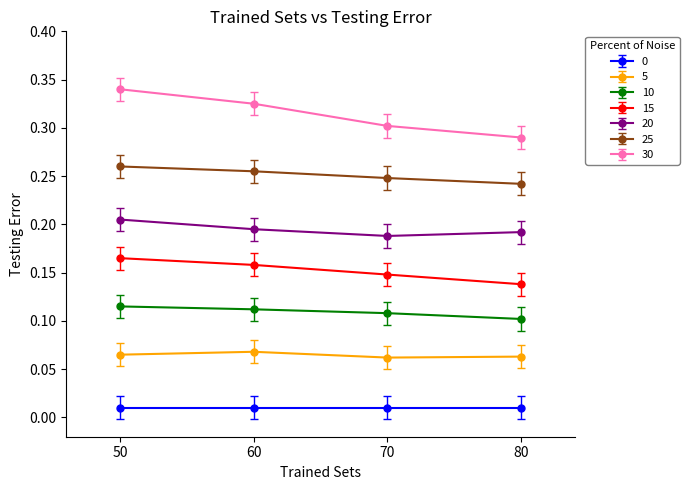

At which category does the chart reach its peak across all series?

50